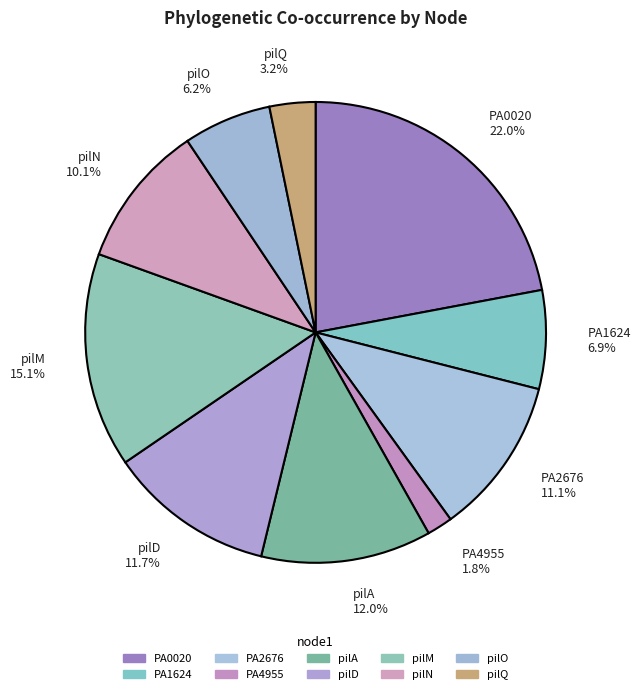

What percentage is NOT represented by pilA?

88.0%